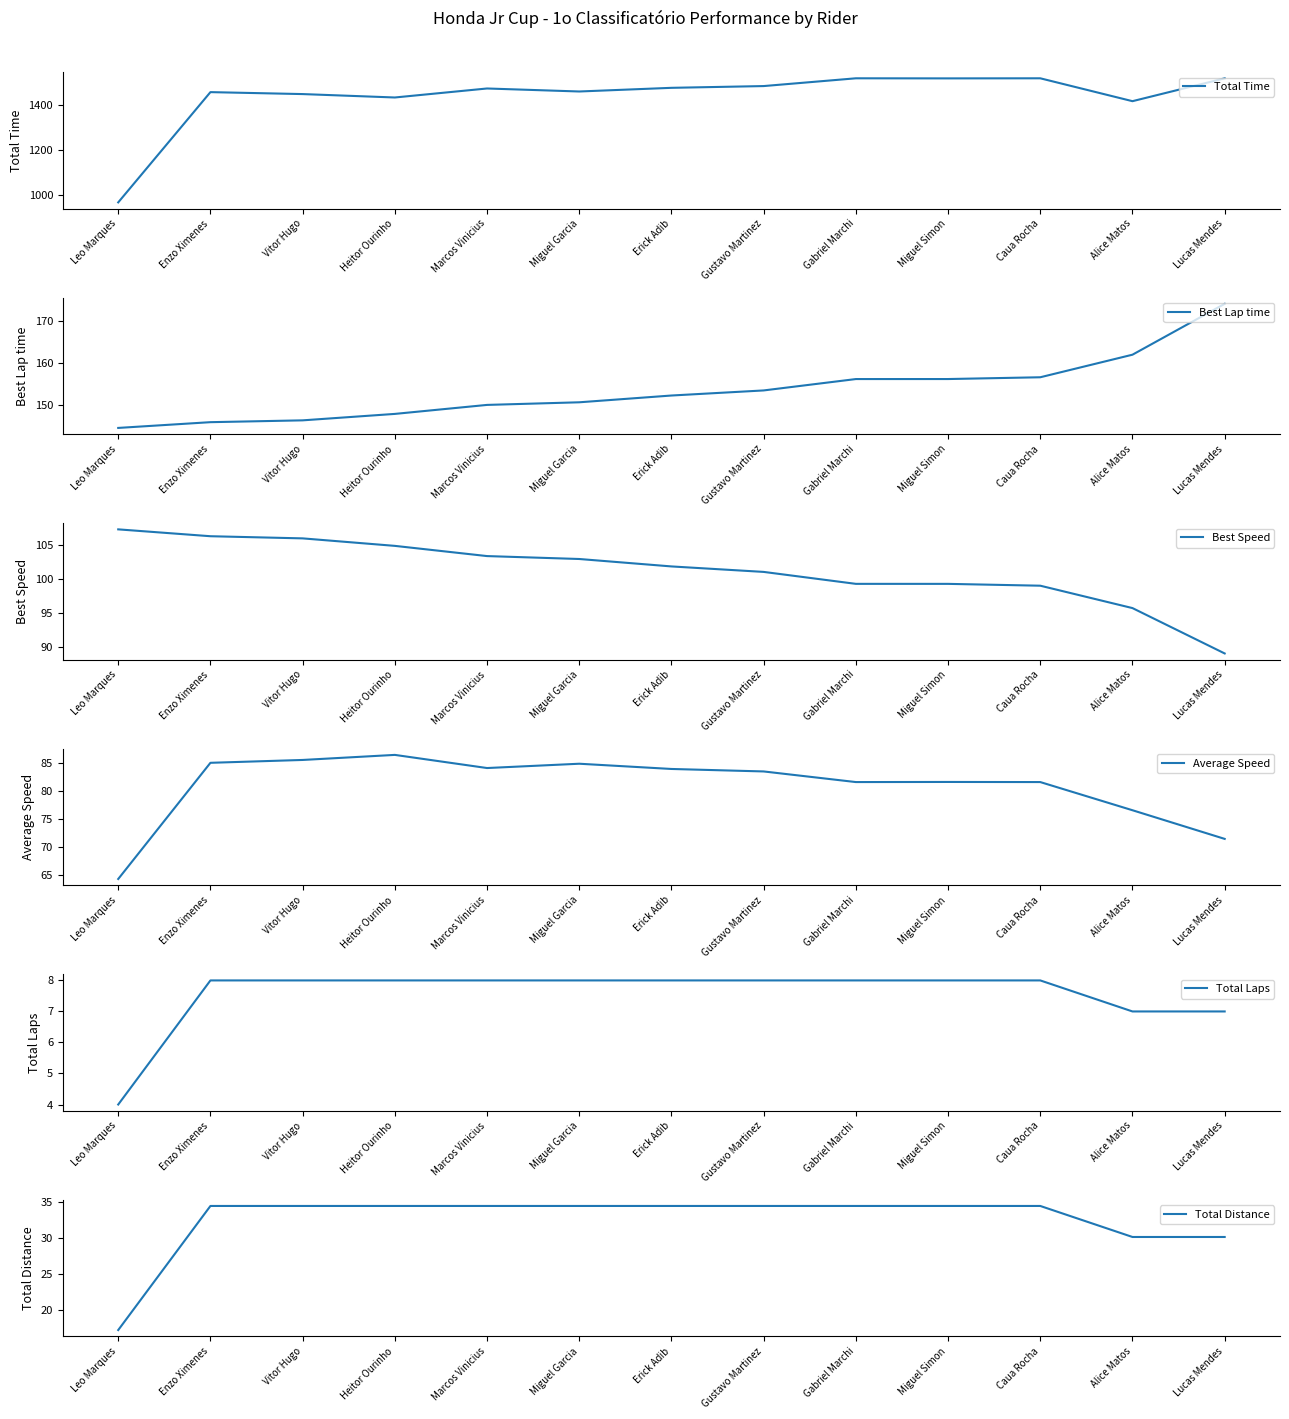

At which category does the chart reach its minimum across all series?

Leo Marques